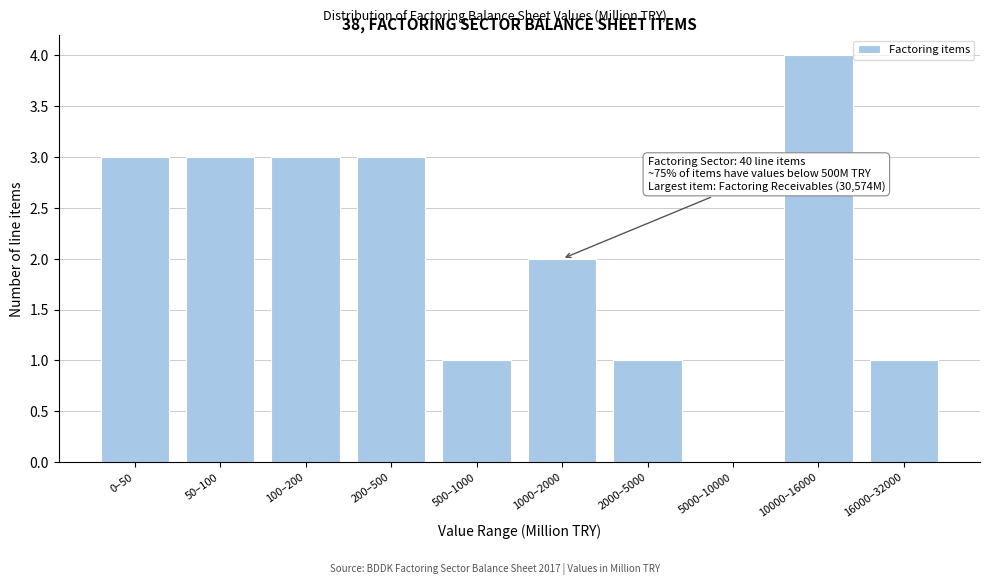

Reading left to right, extract all data points from this chart.

0–50=3	50–100=3	100–200=3	200–500=3	500–1000=1	1000–2000=2	2000–5000=1	5000–10000=0	10000–16000=4	16000–32000=1